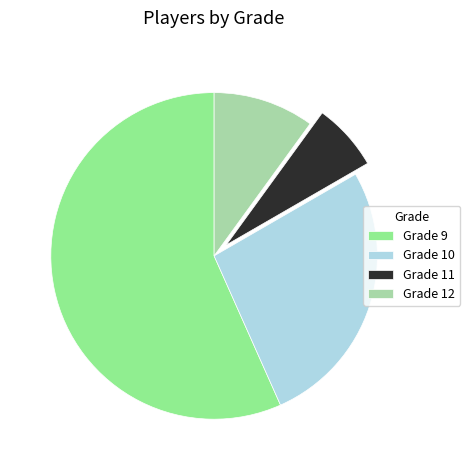

Rank the categories by value from lowest to highest.

Grade 11, Grade 12, Grade 10, Grade 9